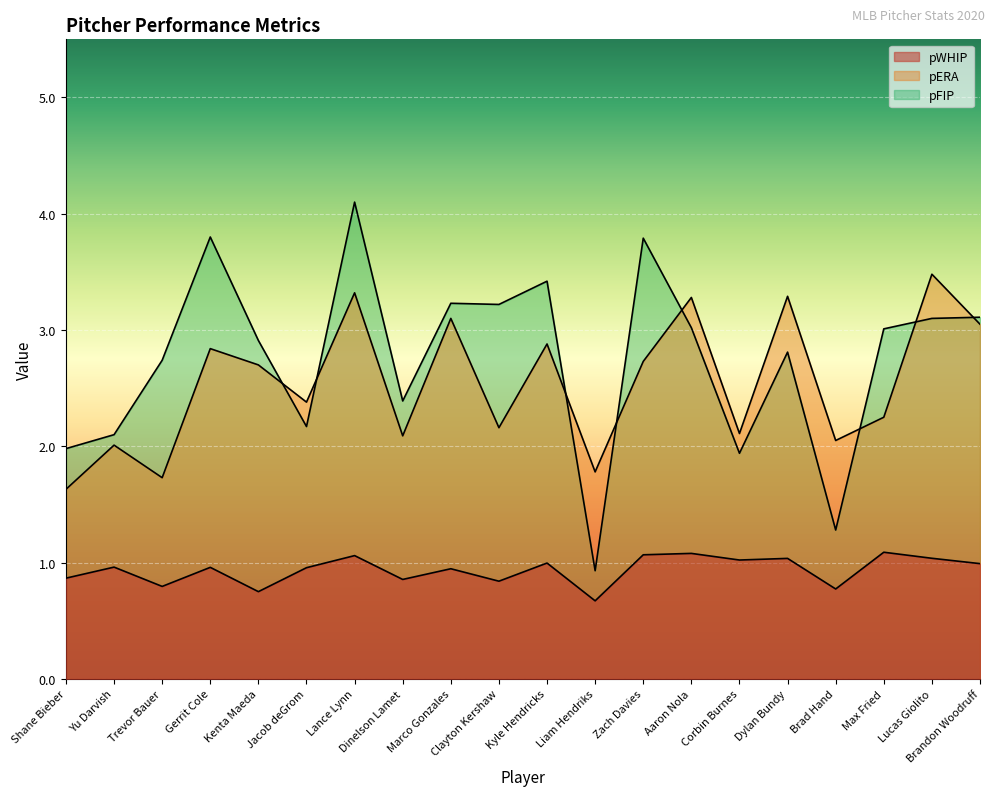

Reading left to right, transcribe all the data shown in this chart.

pWHIP: Shane Bieber=0.9	Yu Darvish=1.0	Trevor Bauer=0.8	Gerrit Cole=1.0	Kenta Maeda=0.8	Jacob deGrom=1.0	Lance Lynn=1.1	Dinelson Lamet=0.9	Marco Gonzales=0.9	Clayton Kershaw=0.8	Kyle Hendricks=1.0	Liam Hendriks=0.7	Zach Davies=1.1	Aaron Nola=1.1	Corbin Burnes=1.0	Dylan Bundy=1.0	Brad Hand=0.8	Max Fried=1.1	Lucas Giolito=1.0	Brandon Woodruff=1.0
pERA: Shane Bieber=1.6	Yu Darvish=2.0	Trevor Bauer=1.7	Gerrit Cole=2.8	Kenta Maeda=2.7	Jacob deGrom=2.4	Lance Lynn=3.3	Dinelson Lamet=2.1	Marco Gonzales=3.1	Clayton Kershaw=2.2	Kyle Hendricks=2.9	Liam Hendriks=1.8	Zach Davies=2.7	Aaron Nola=3.3	Corbin Burnes=2.1	Dylan Bundy=3.3	Brad Hand=2.0	Max Fried=2.2	Lucas Giolito=3.5	Brandon Woodruff=3.0
pFIP: Shane Bieber=2.0	Yu Darvish=2.1	Trevor Bauer=2.7	Gerrit Cole=3.8	Kenta Maeda=2.9	Jacob deGrom=2.2	Lance Lynn=4.1	Dinelson Lamet=2.4	Marco Gonzales=3.2	Clayton Kershaw=3.2	Kyle Hendricks=3.4	Liam Hendriks=0.9	Zach Davies=3.8	Aaron Nola=3.0	Corbin Burnes=1.9	Dylan Bundy=2.8	Brad Hand=1.3	Max Fried=3.0	Lucas Giolito=3.1	Brandon Woodruff=3.1